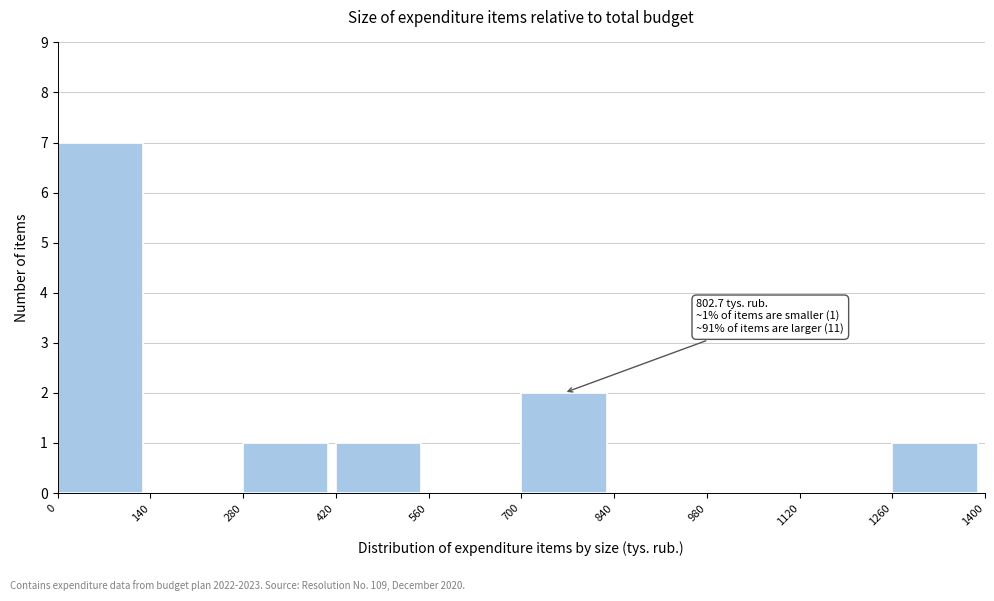

Over which range of the x-axis is the bar tallest?

0 to 140